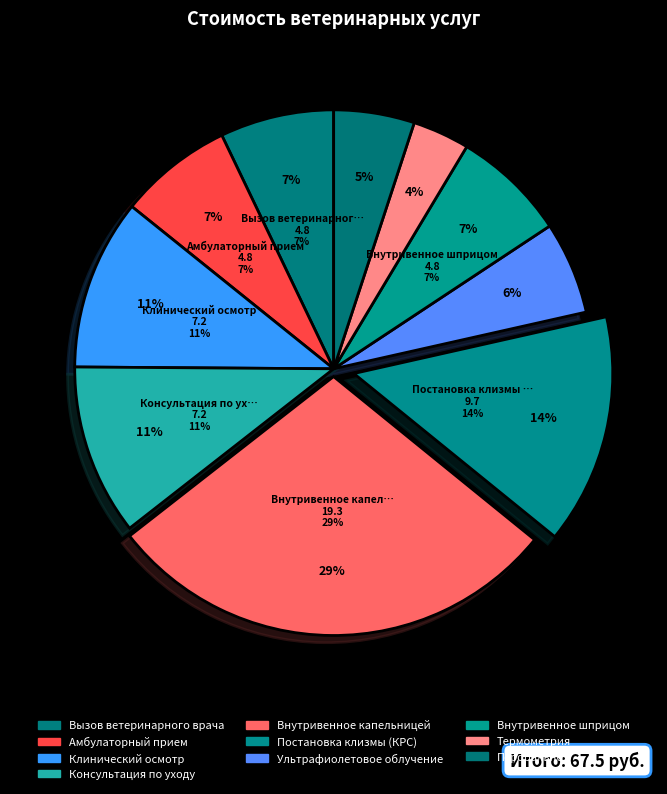

The Постановка клизмы (КРС) slice represents 14% of the pie. True or false?

True